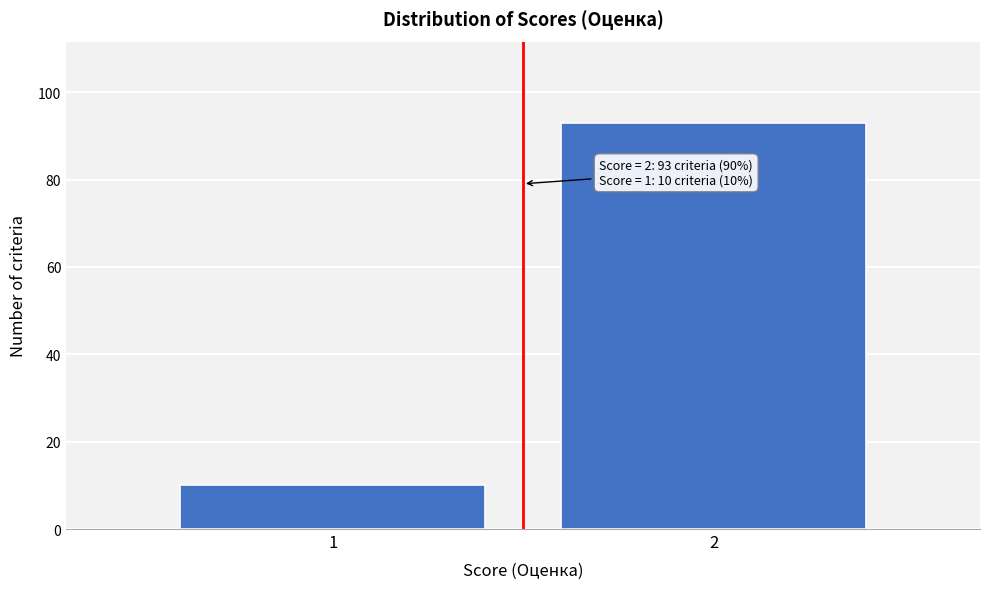

Reading left to right, extract all data points from this chart.

10	93